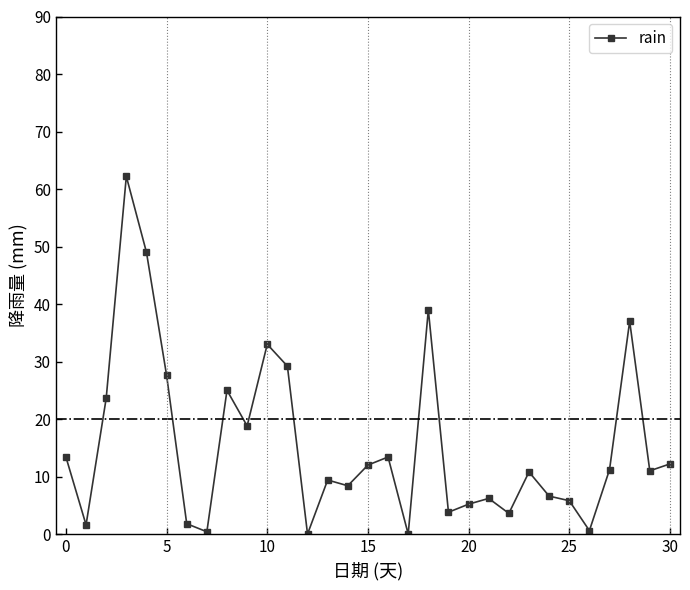

What is the value of the 31st point from the left?

12.2